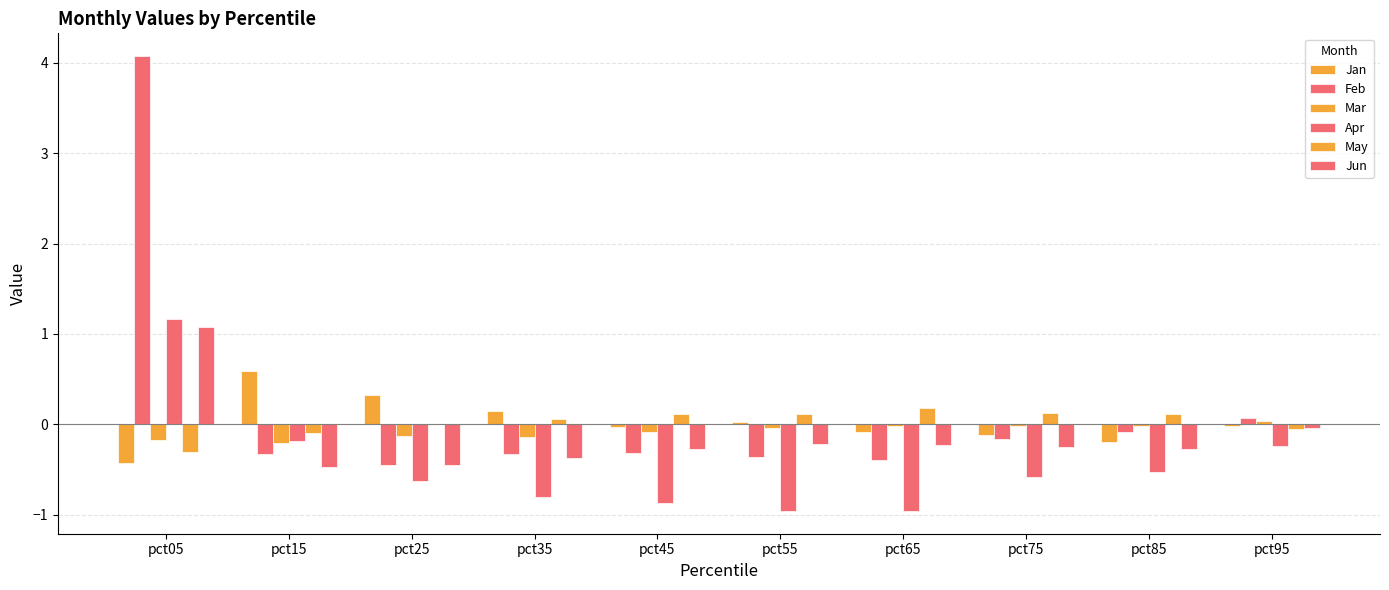

How many values in Feb are above zero?

2